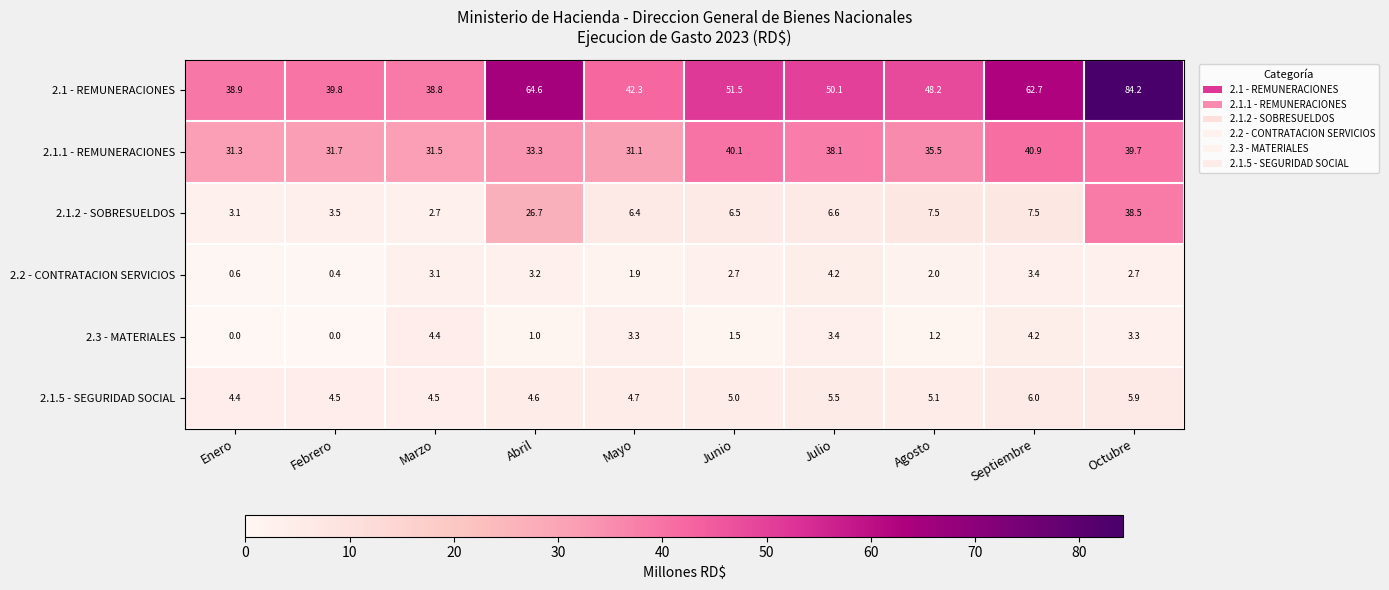

The 2.3 - MATERIALES series shows 3.3 at Mayo. True or false?

True